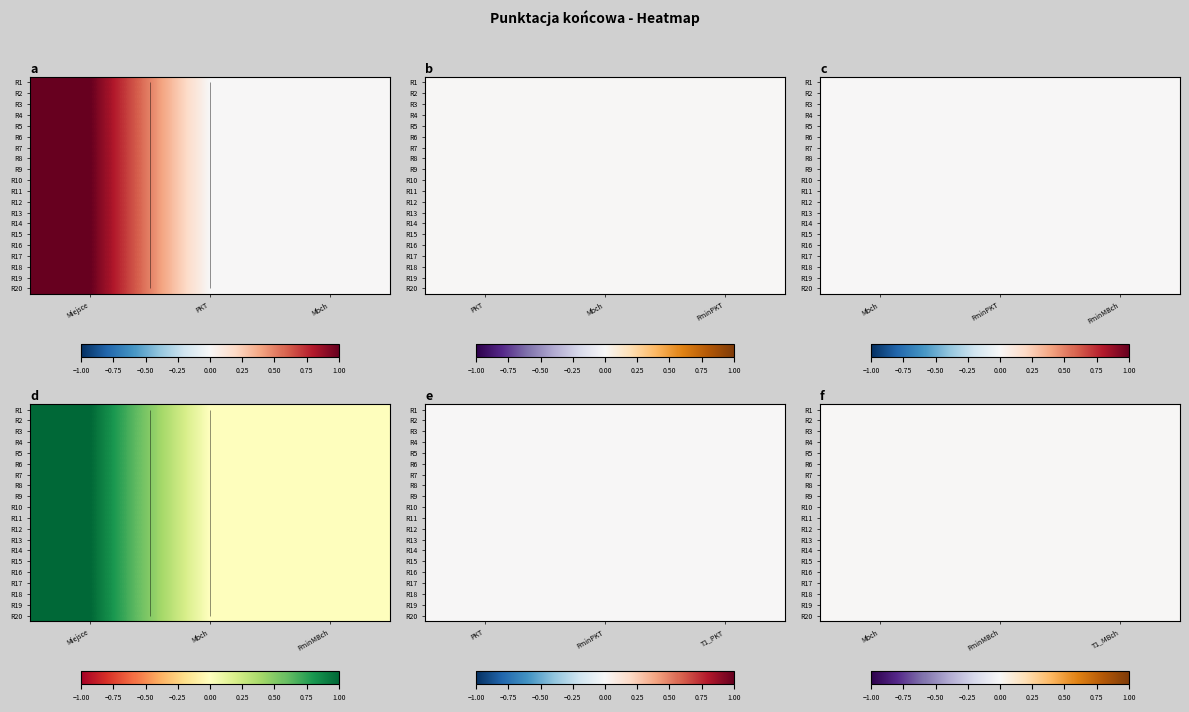

True or false: T1_MBch has a value of 0 at 27.

True